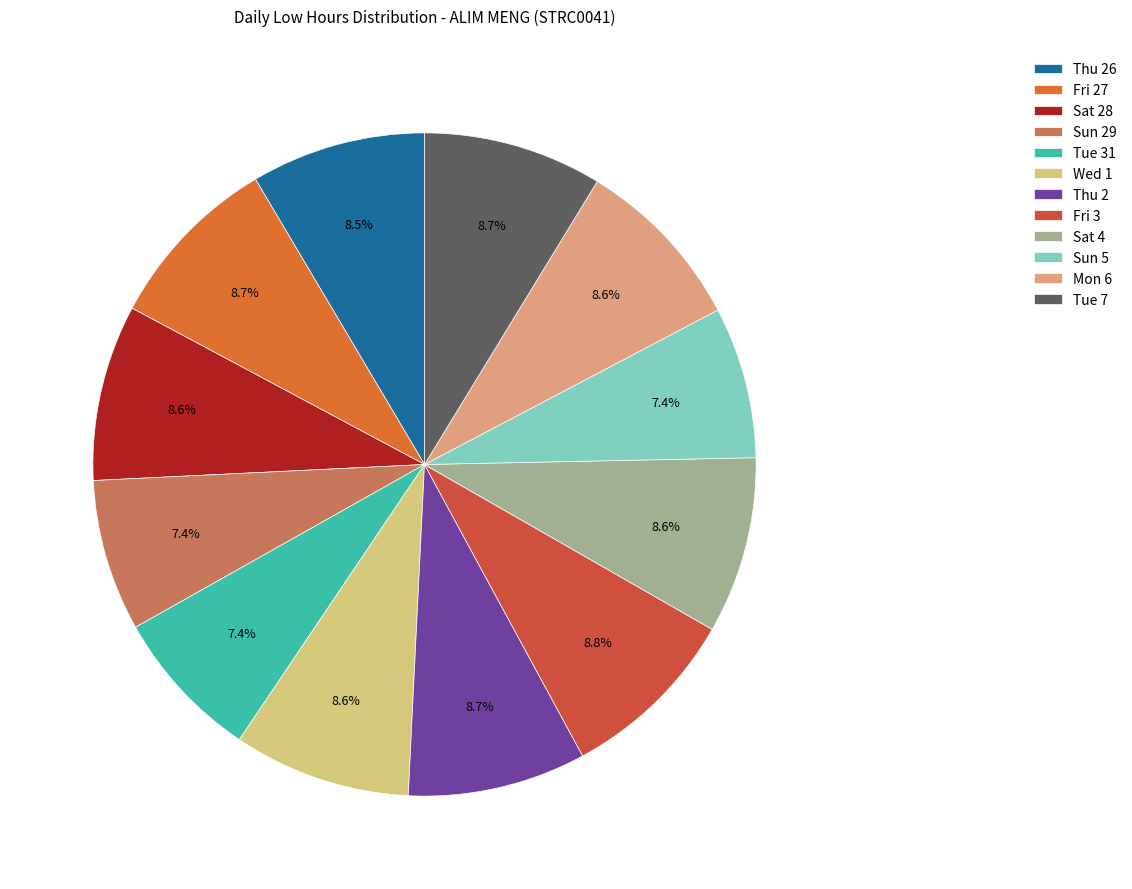

Count the number of slices in the pie.

12